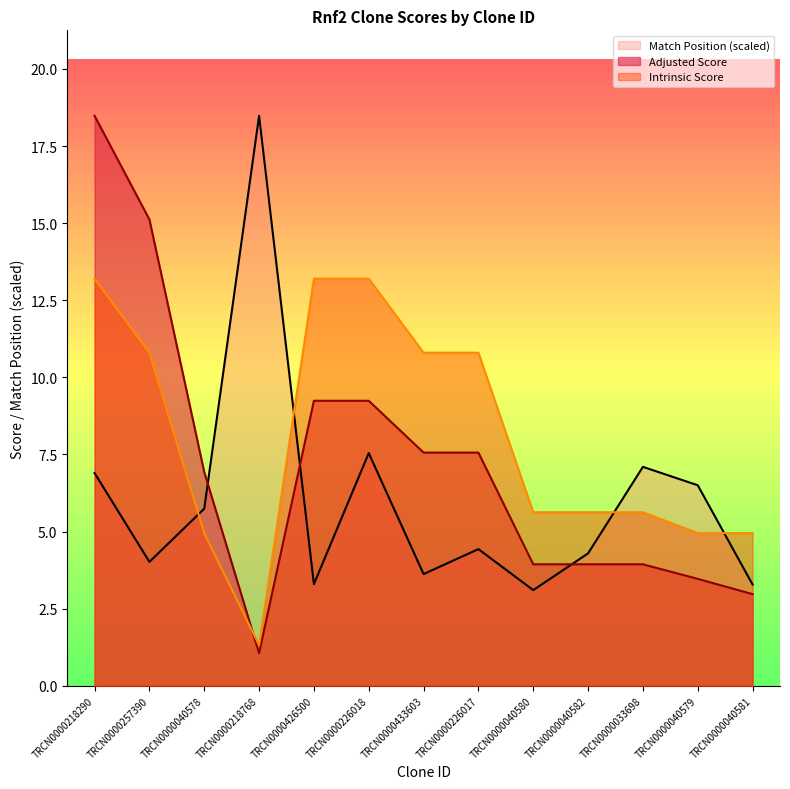

True or false: Intrinsic Score has more than 2 points higher than both neighbors.

False